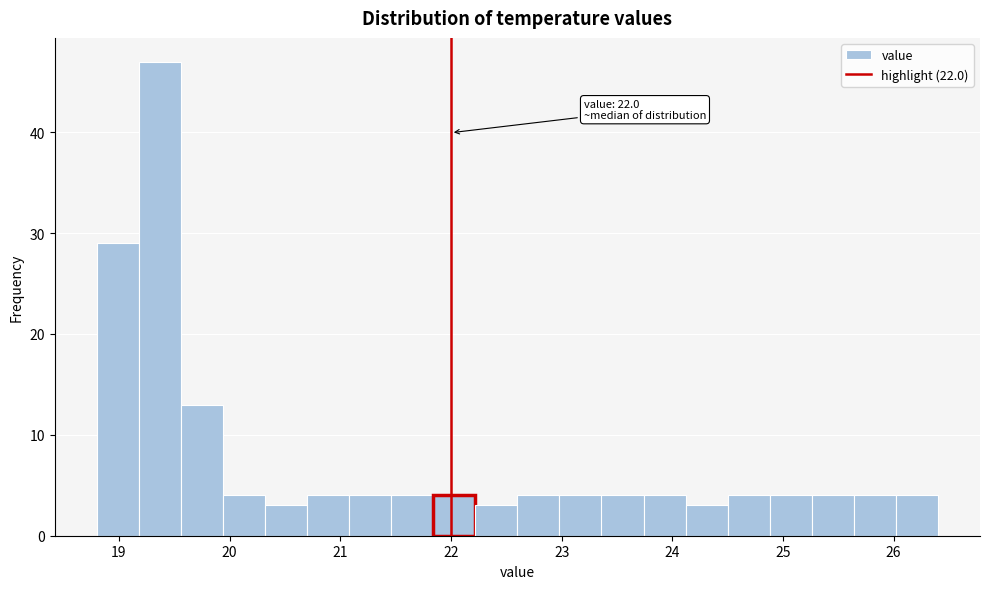

Read against the x-axis, roughly where is the centre of the tallest bar?

19.4